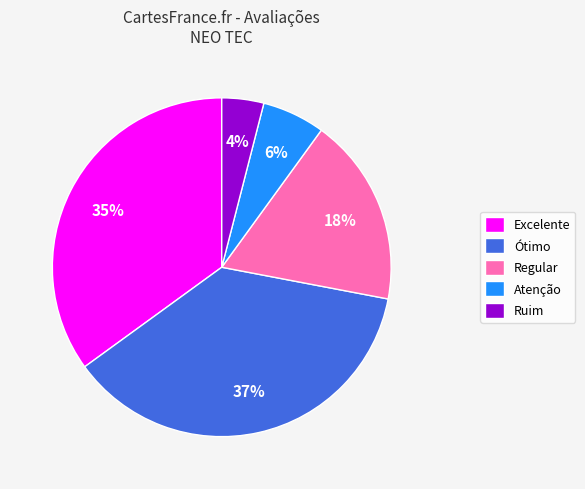

To the nearest percent, what portion does Atenção represent?

6%